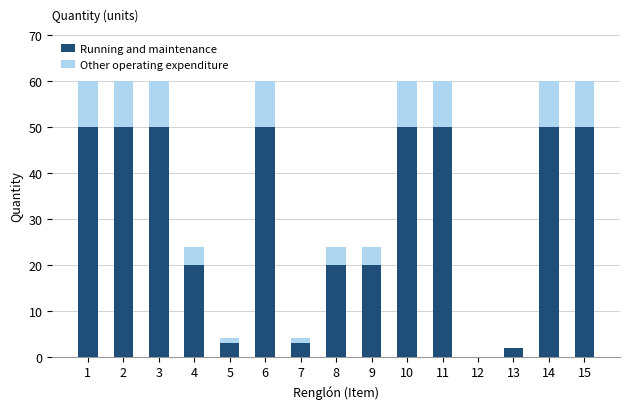

What is the highest value of the Running and maintenance series?

50